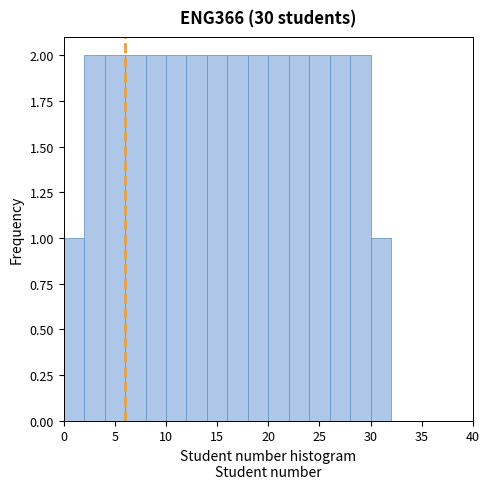

Reading left to right, list every bar in this chart as the range it spans on the x-axis followed by its height. The values are not printed on the chart, so give them approximately, as read against the axis.

0 to 2: 1
2 to 4: 2
4 to 6: 2
6 to 8: 2
8 to 10: 2
10 to 12: 2
12 to 14: 2
14 to 16: 2
16 to 18: 2
18 to 20: 2
20 to 22: 2
22 to 24: 2
24 to 26: 2
26 to 28: 2
28 to 30: 2
30 to 32: 1
32 to 34: 0
34 to 36: 0
36 to 38: 0
38 to 40: 0